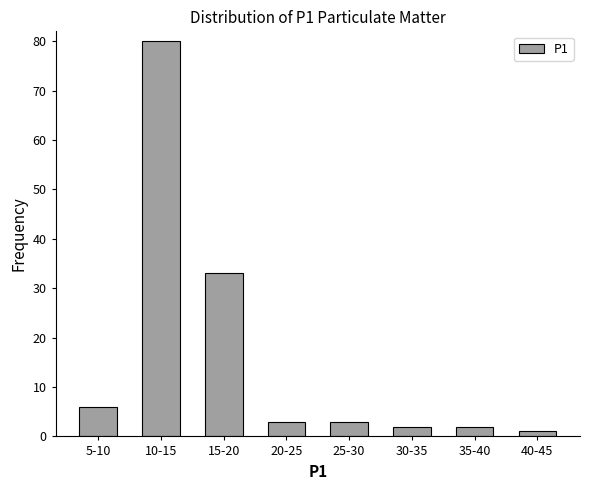

Reading right to left, extract all data points from this chart.

40-45=1	35-40=2	30-35=2	25-30=3	20-25=3	15-20=33	10-15=80	5-10=6